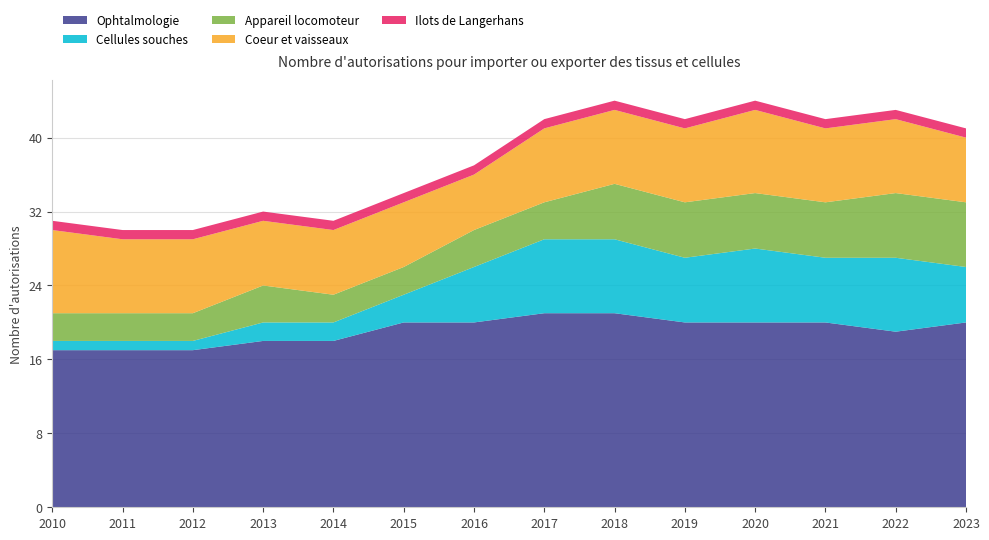

Reading left to right, extract all data points from this chart.

Ophtalmologie: 17	17	17	18	18	20	20	21	21	20	20	20	19	20
Cellules souches: 1	1	1	2	2	3	6	8	8	7	8	7	8	6
Appareil locomoteur: 3	3	3	4	3	3	4	4	6	6	6	6	7	7
Coeur et vaisseaux: 9	8	8	7	7	7	6	8	8	8	9	8	8	7
Ilots de Langerhans: 1	1	1	1	1	1	1	1	1	1	1	1	1	1